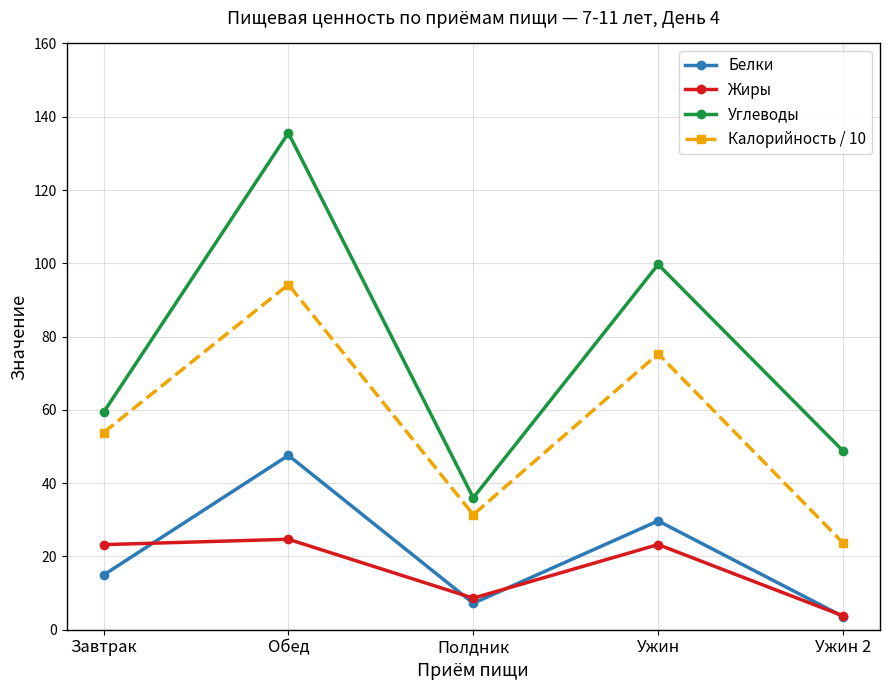

What is the greatest value displayed?

135.6